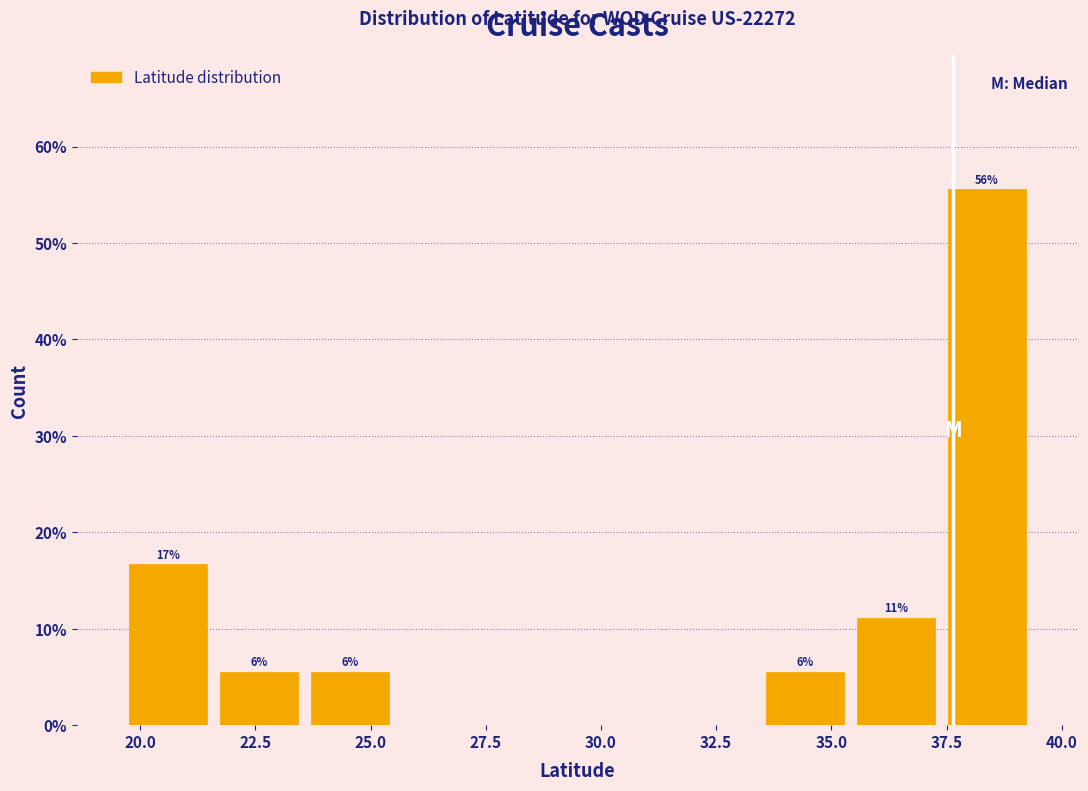

Read against the x-axis, roughly where is the centre of the tallest bar?

38.5